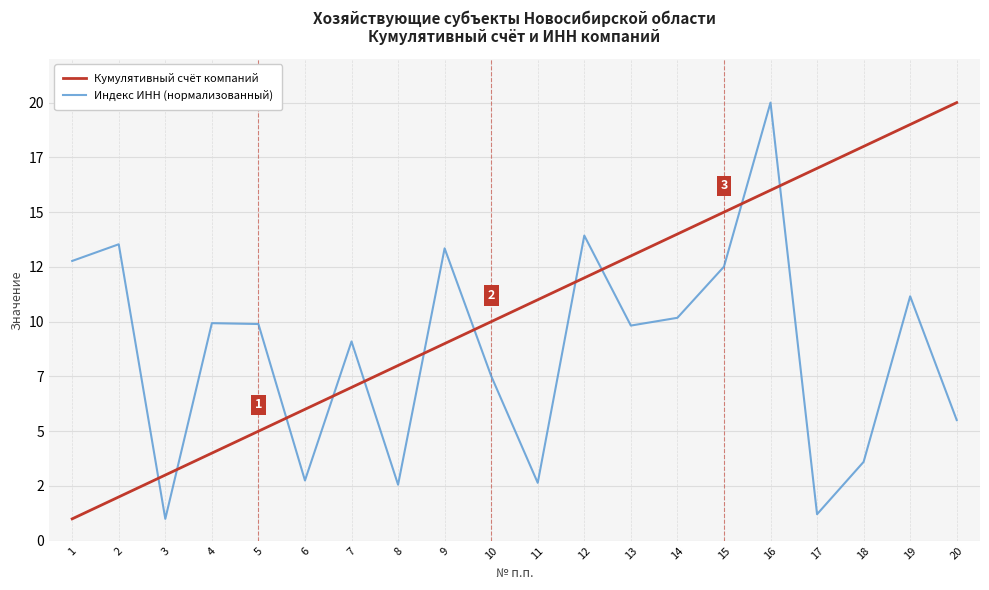

At which label does Кумулятивный счёт компаний first exceed 11?

12